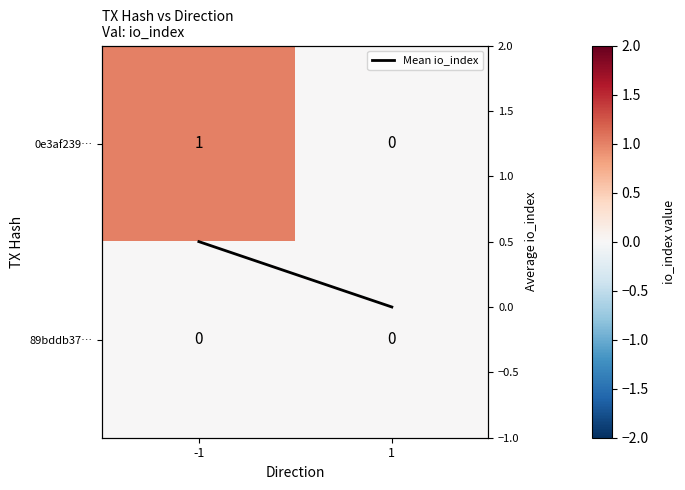

Which series has the widest spread of values?

0e3af239…